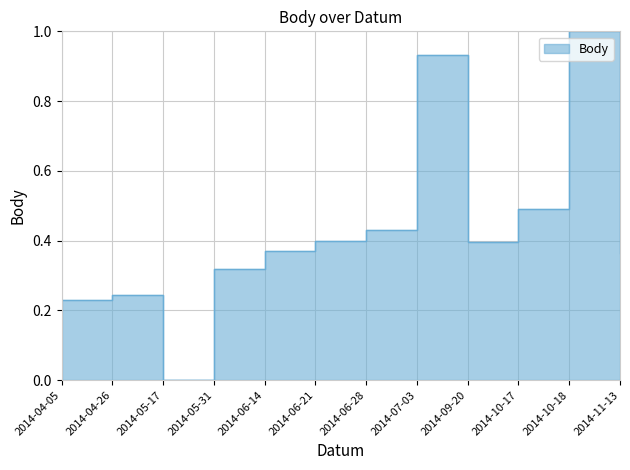

At which category does the data reach its first local valley?

2014-05-17